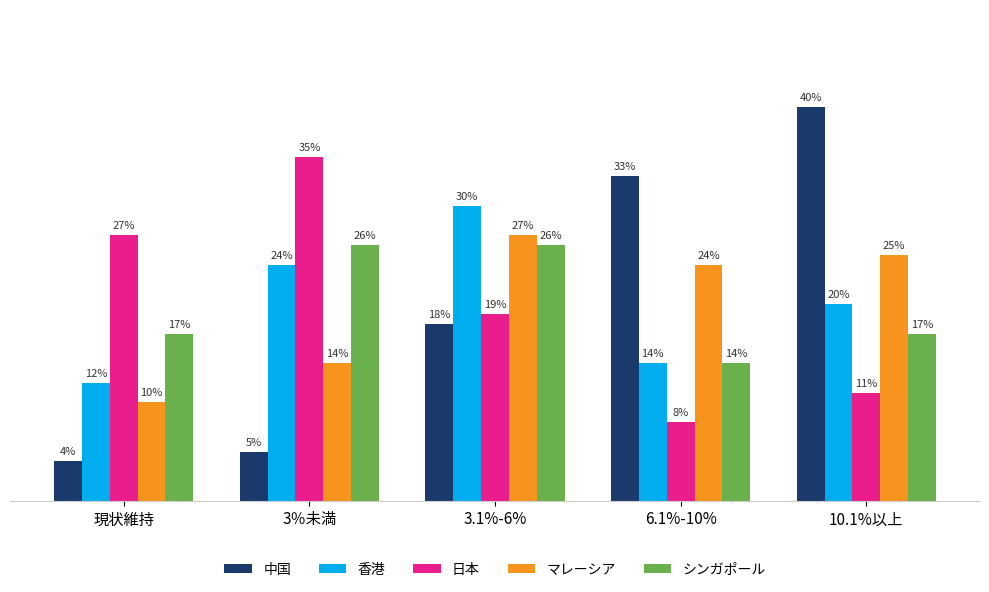

At which category does the chart reach its peak across all series?

10.1%以上